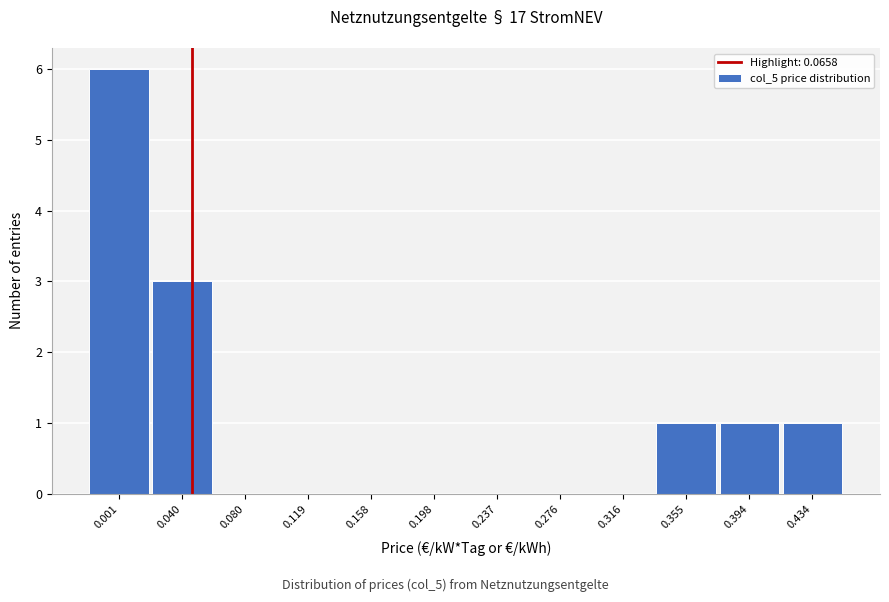

Reading left to right, list all the values displayed in this chart.

0.001=6	0.040=3	0.080=0	0.119=0	0.158=0	0.198=0	0.237=0	0.276=0	0.316=0	0.355=1	0.394=1	0.434=1